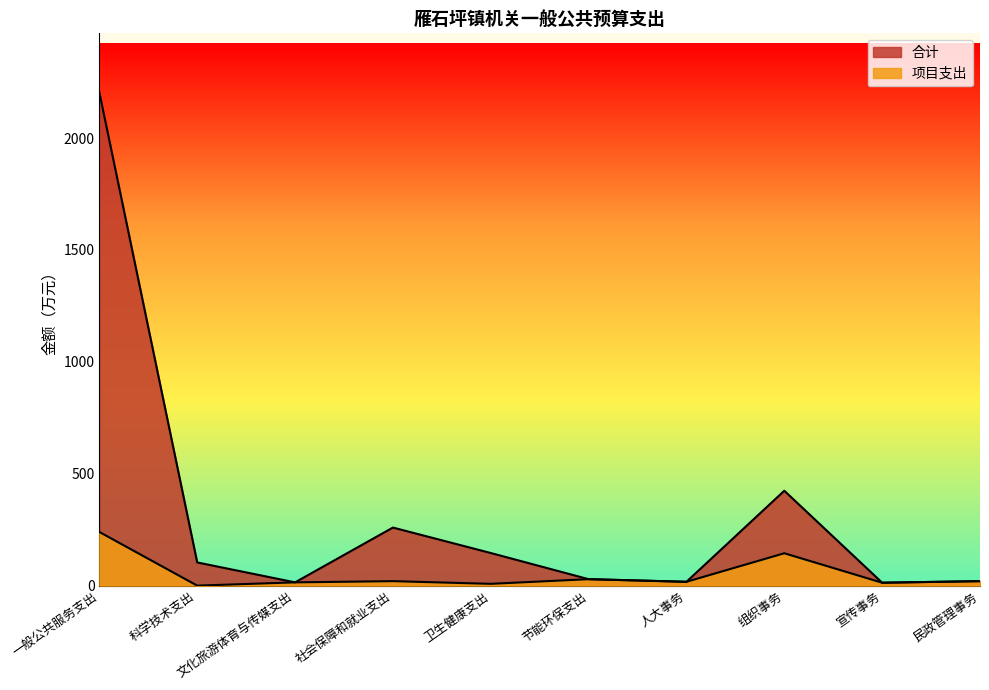

Is it true that 合计 equals 7.0 at 文化旅游体育与传媒支出?

False